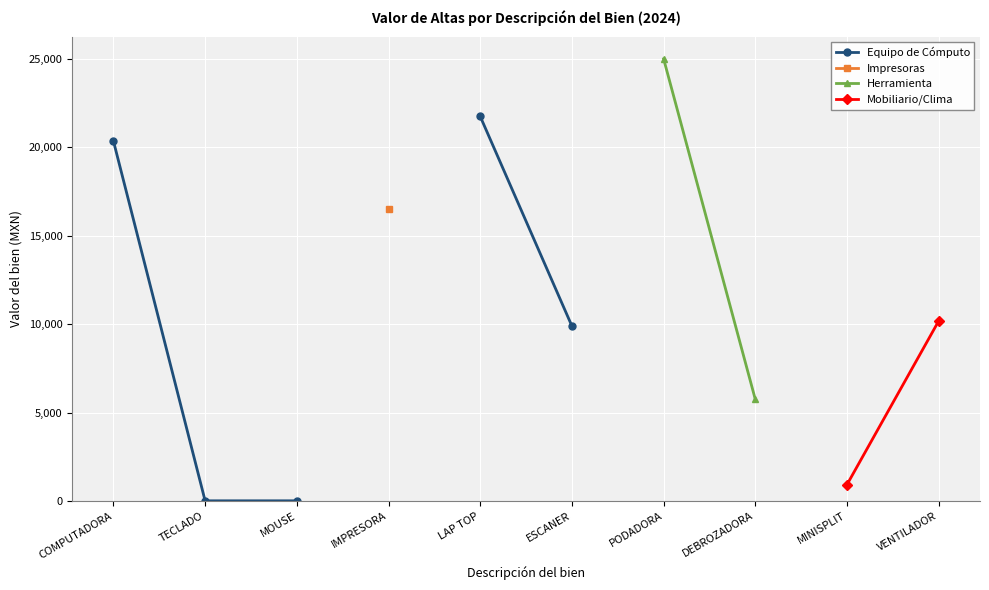

Which category has the highest value across all series?

PODADORA